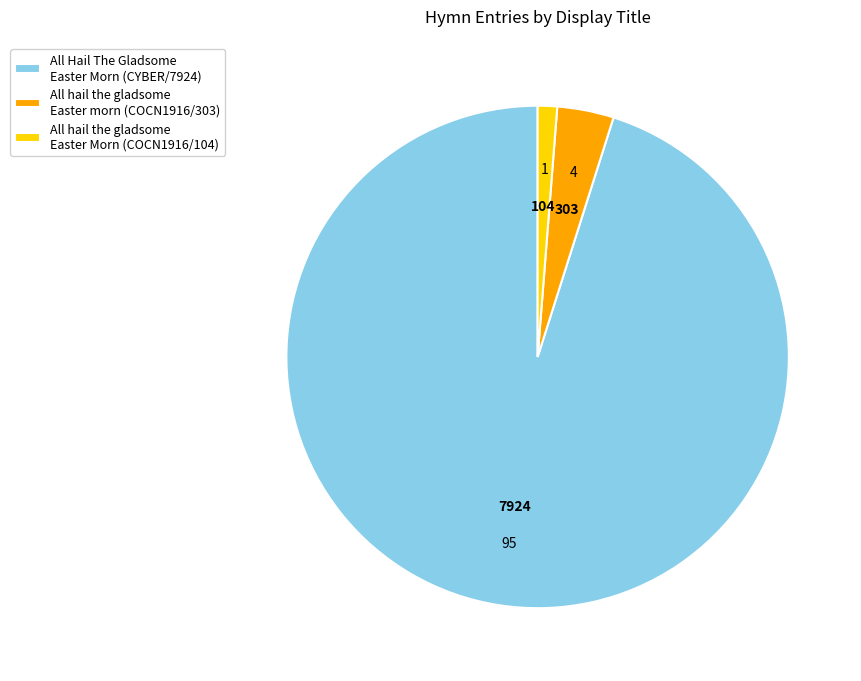

True or false: All hail the gladsome Easter morn (COCN1916/303) accounts for 4% of the total.

True